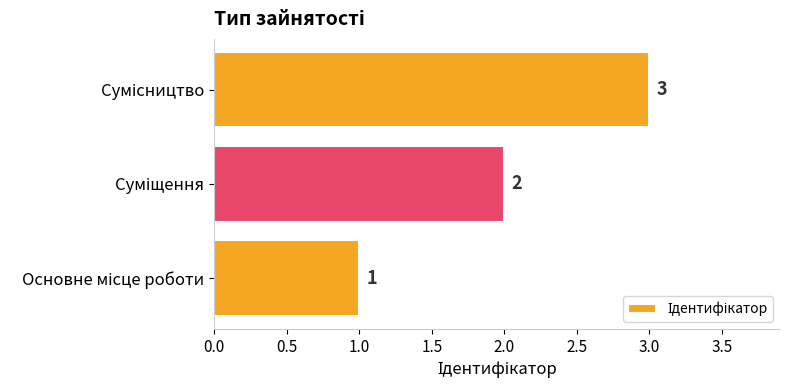

What is the average value?

2